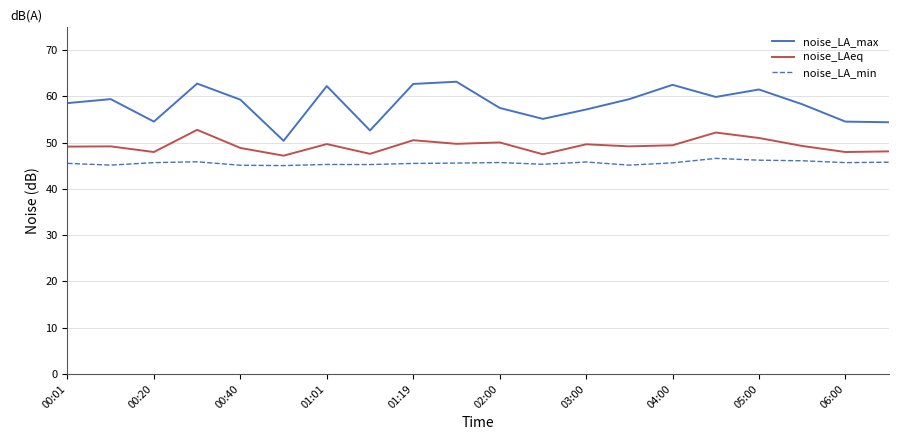

Rank the series by their maximum value, from lowest to highest.

noise_LA_min, noise_LAeq, noise_LA_max